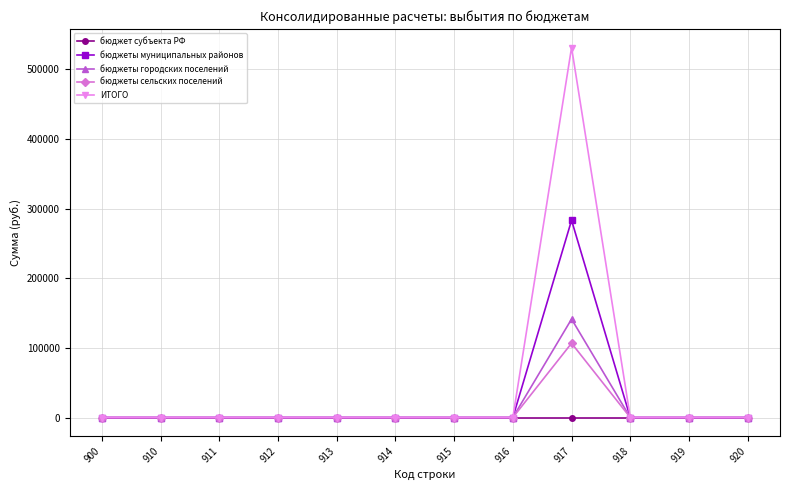

Reading left to right, list all the values displayed in this chart.

бюджет субъекта РФ: 900=0	910=0	911=0	912=0	913=0	914=0	915=0	916=0	917=0	918=0	919=0	920=0
бюджеты муниципальных районов: 900=0	910=0	911=0	912=0	913=0	914=0	915=0	916=0	917=283288	918=0	919=0	920=0
бюджеты городских поселений: 900=0	910=0	911=0	912=0	913=0	914=0	915=0	916=0	917=141400	918=0	919=0	920=0
бюджеты сельских поселений: 900=0	910=0	911=0	912=0	913=0	914=0	915=0	916=0	917=106700	918=0	919=0	920=0
ИТОГО: 900=0	910=0	911=0	912=0	913=0	914=0	915=0	916=0	917=531388	918=0	919=0	920=0